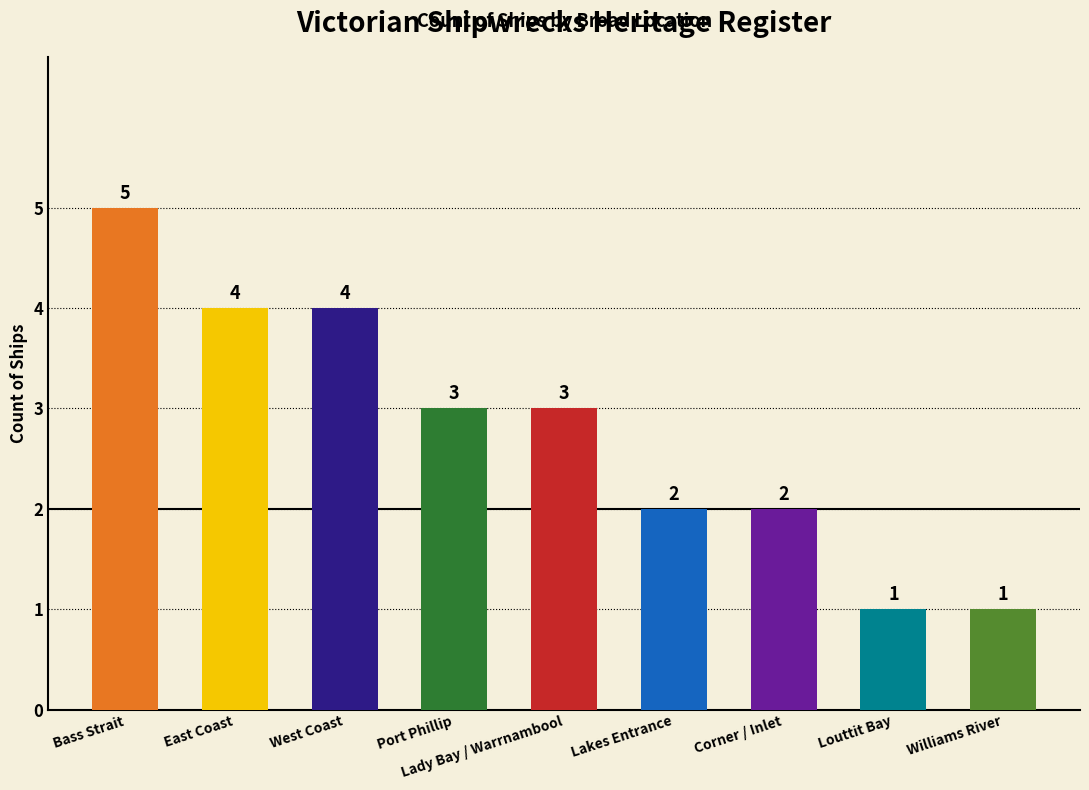

What is the sum of all values?

25